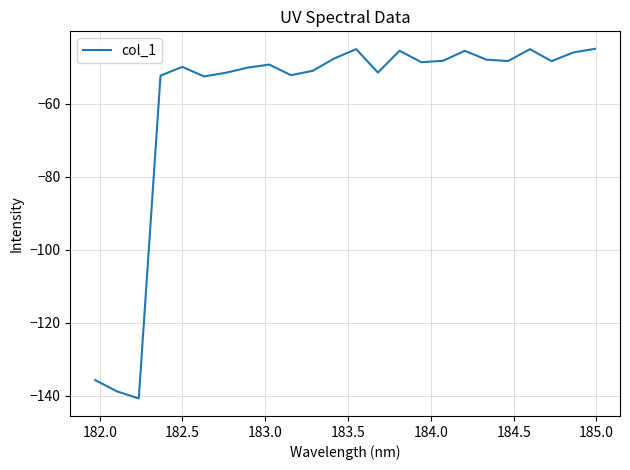

What is the smallest value displayed?

-140.8